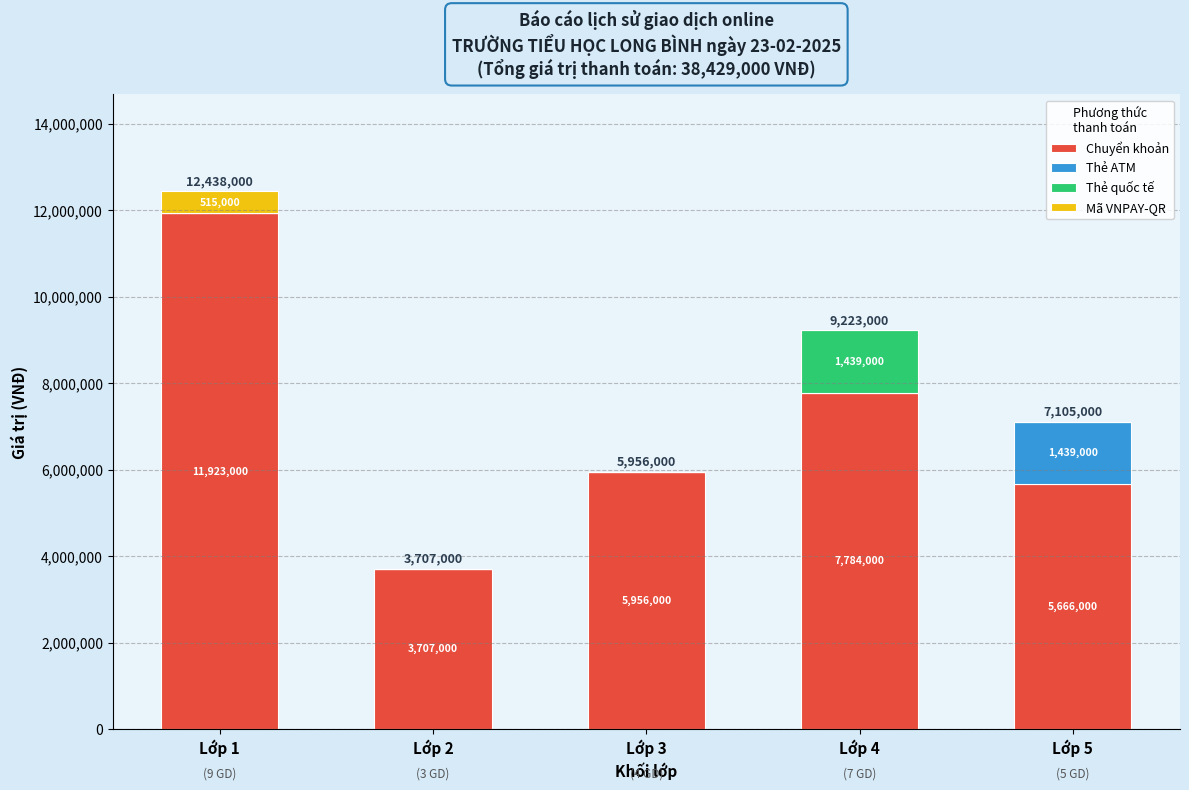

The Chuyển khoản series shows 5956000 at Lớp 3. True or false?

True